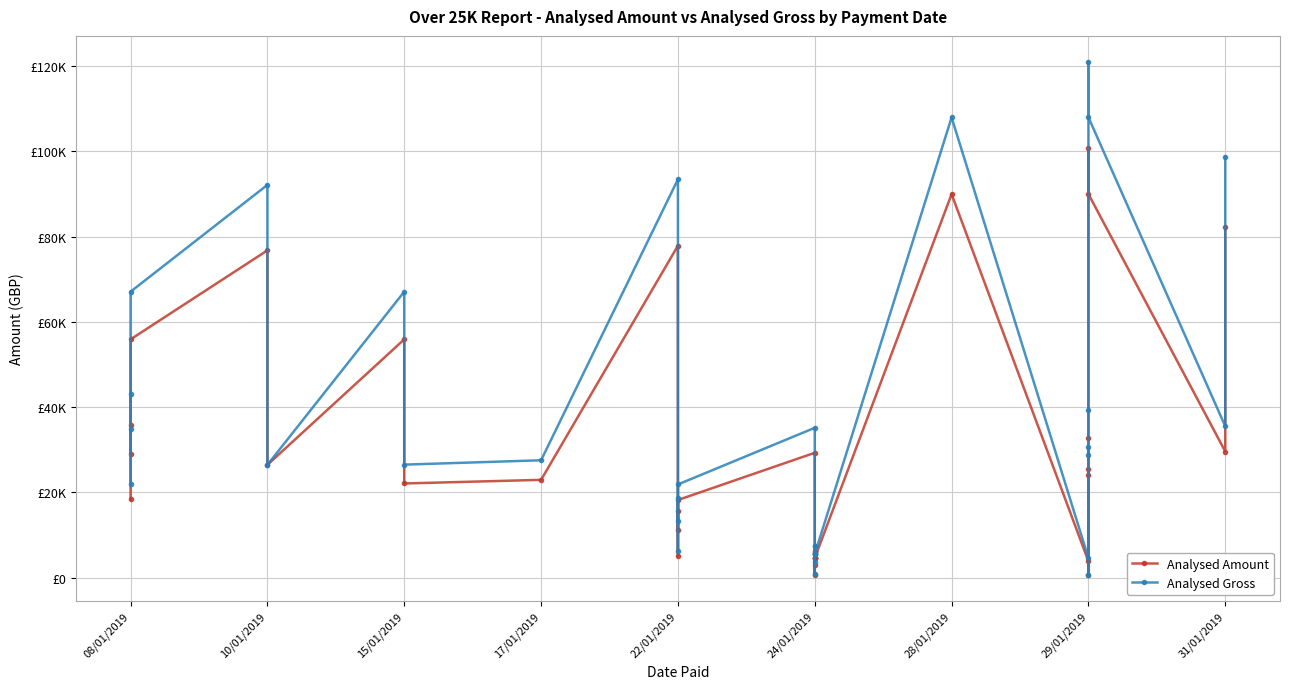

The Analysed Amount series shows 29295.0 at 24/01/2019. True or false?

True